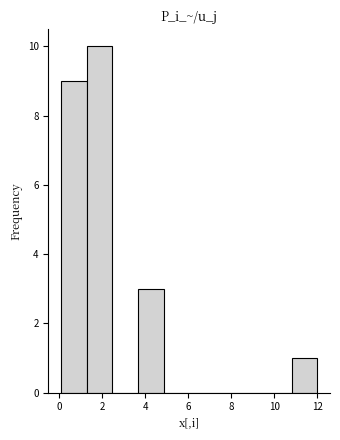

Which range on the x-axis has the tallest bar?

1.2 to 2.4